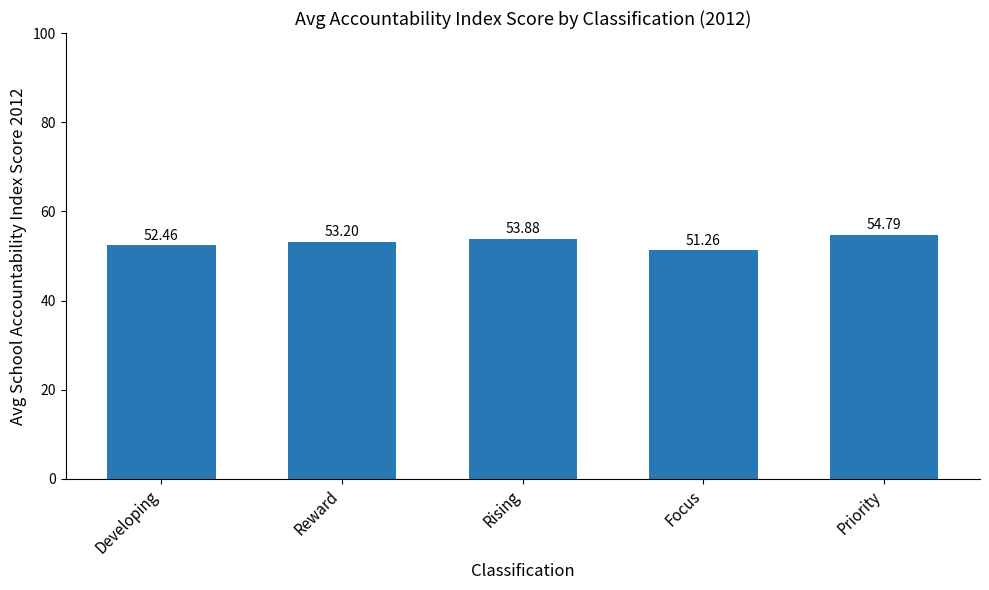

At which label does the data first exceed 53?

Reward